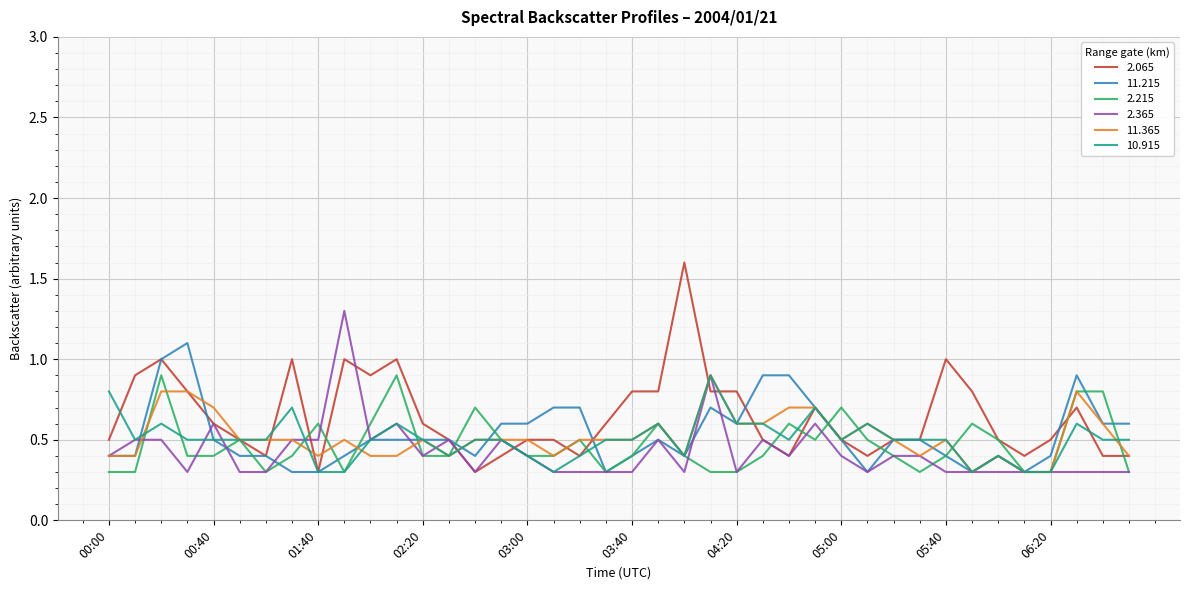

Which series has the largest range (max minus min)?

2.065